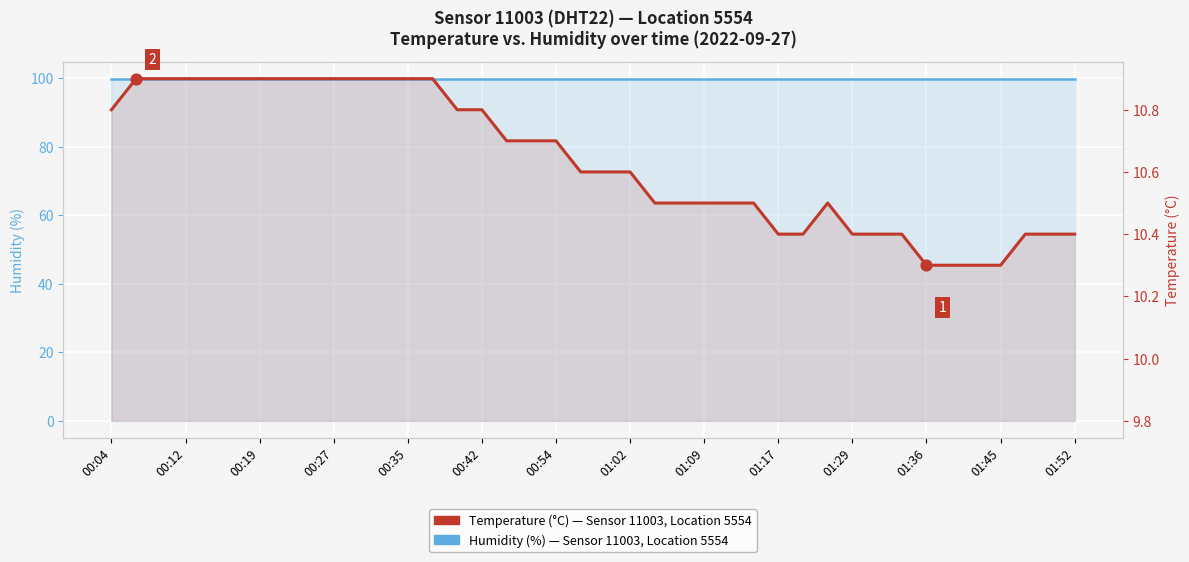

What is the total value across all series at 01:36?

110.2